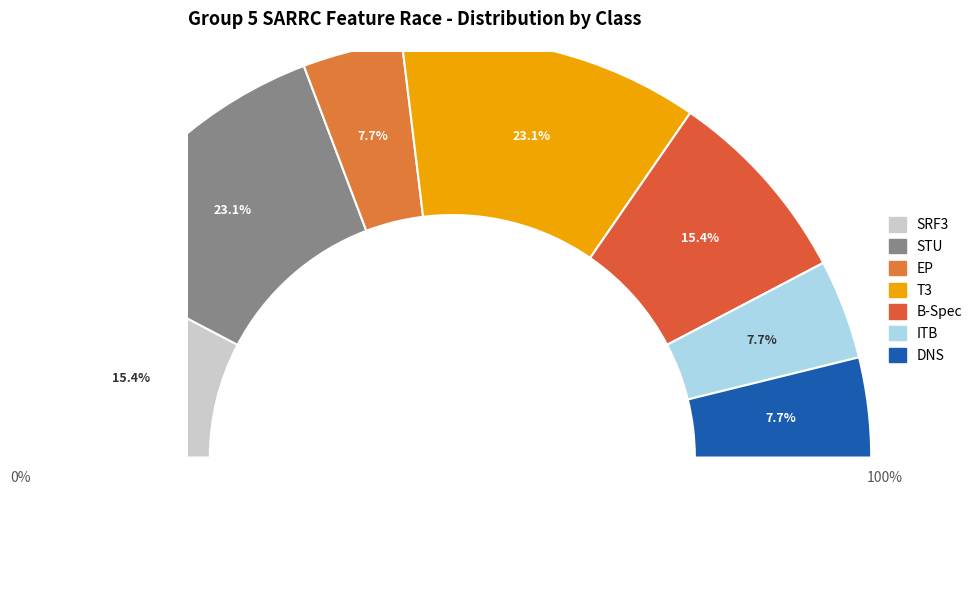

Which category has the biggest portion of the pie?

STU